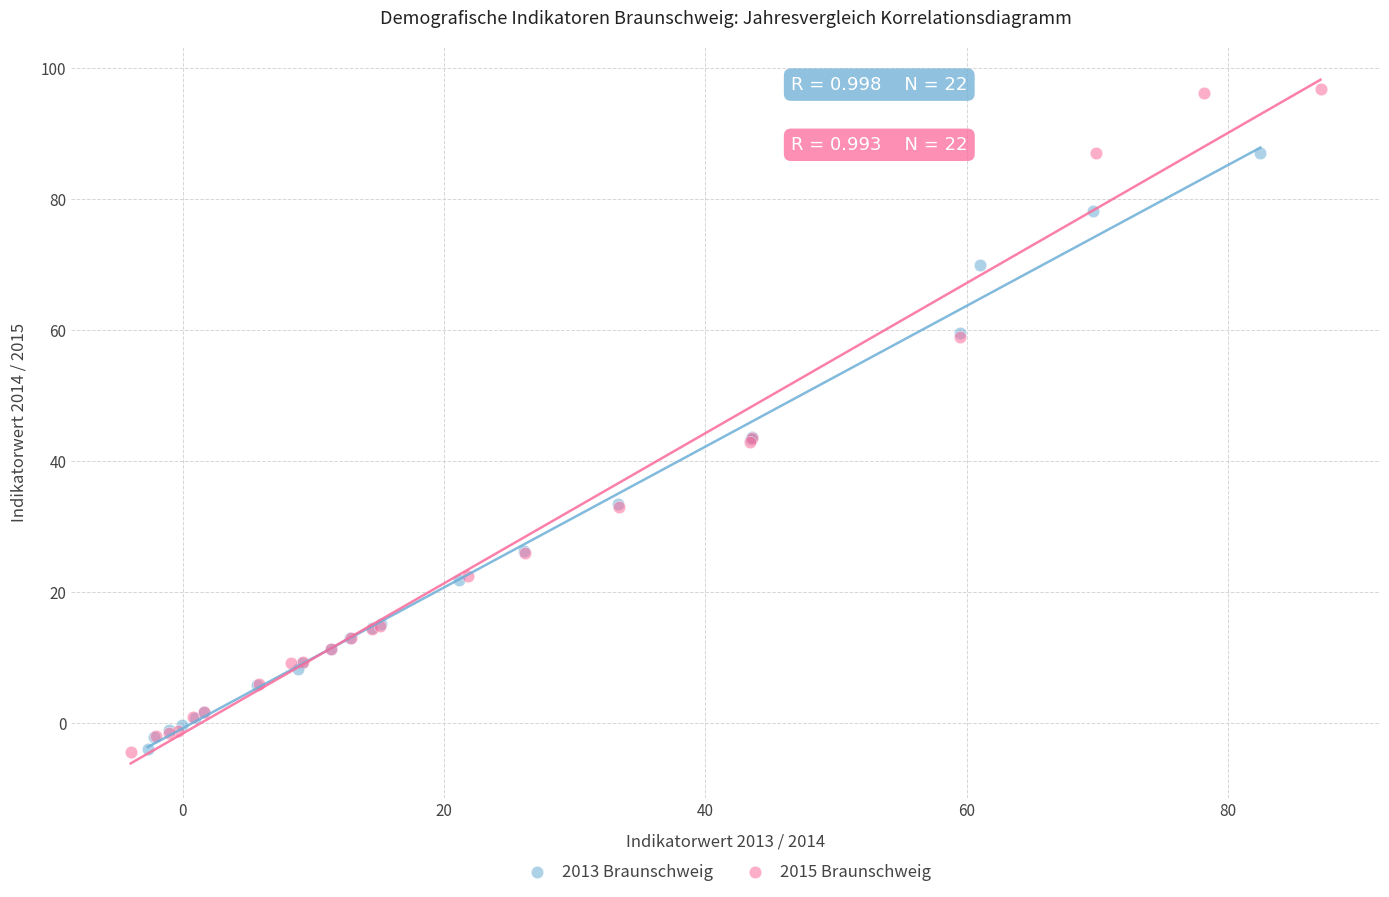

Which series has the largest Y range (max minus min)?

2015 Braunschweig